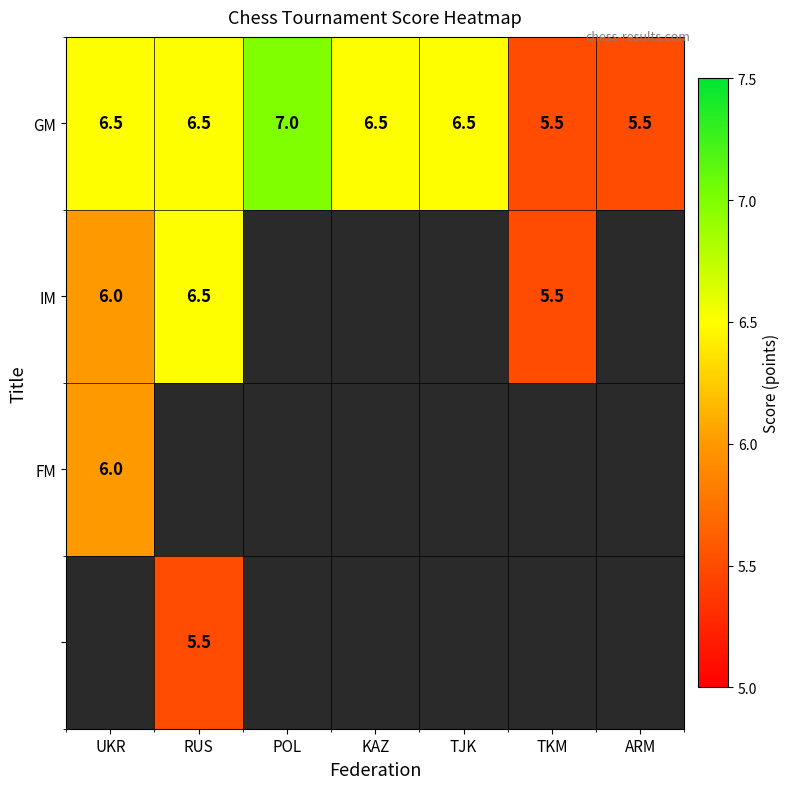

What is the sum of the GM values at ARM and TJK?

12.0